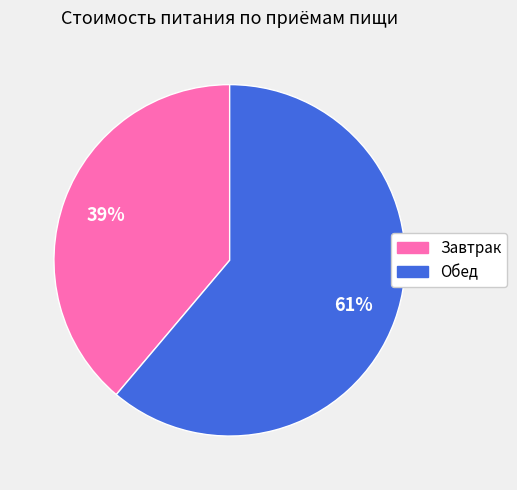

What percentage is the Обед slice, to the nearest percent?

61%